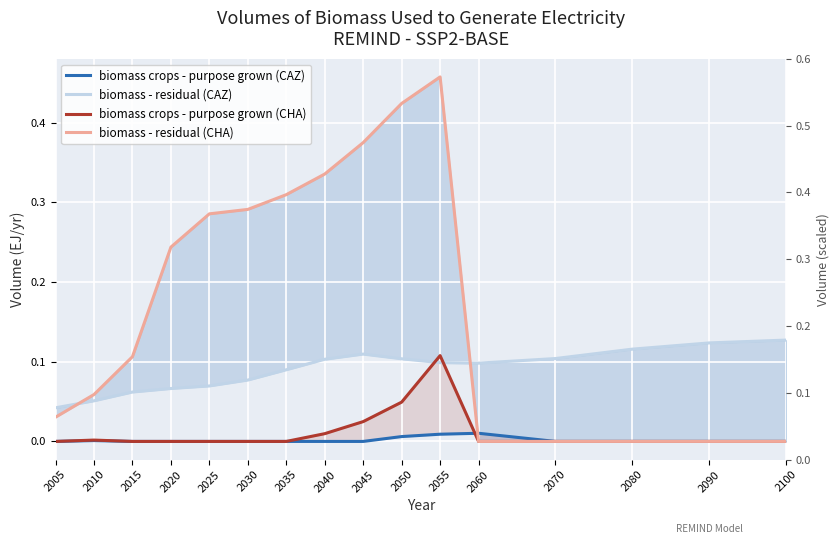

How many data points in biomass crops - purpose grown (CAZ) are above 0?

4